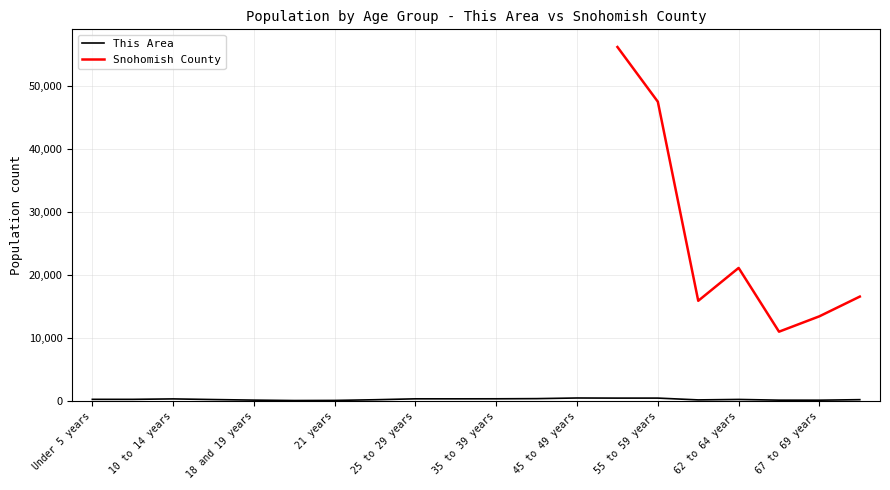

What is the label of the 5th point from the right?

60 and 61 years